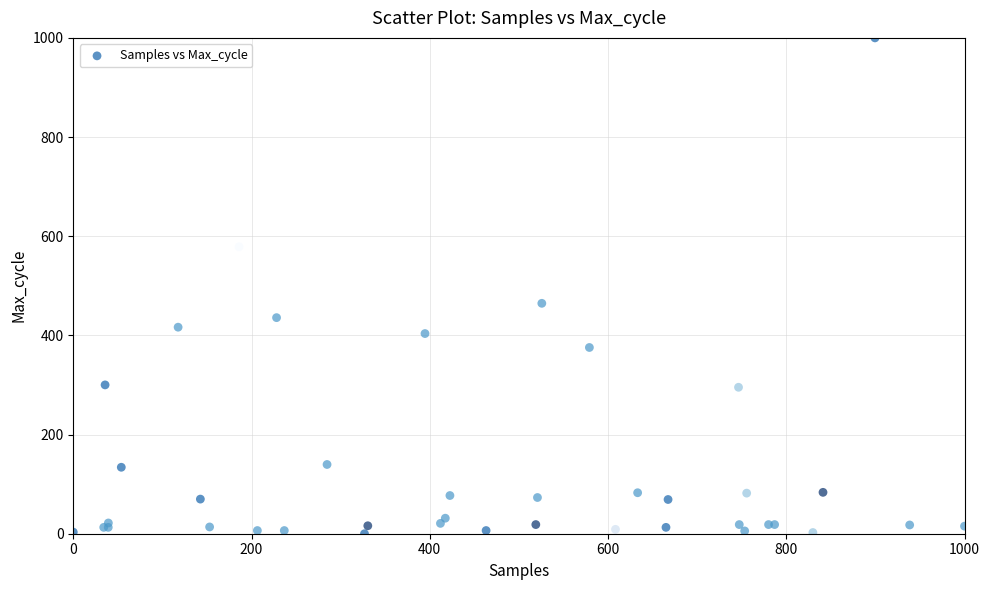

What Y value in the scatter plot is closest to 500?

464.7